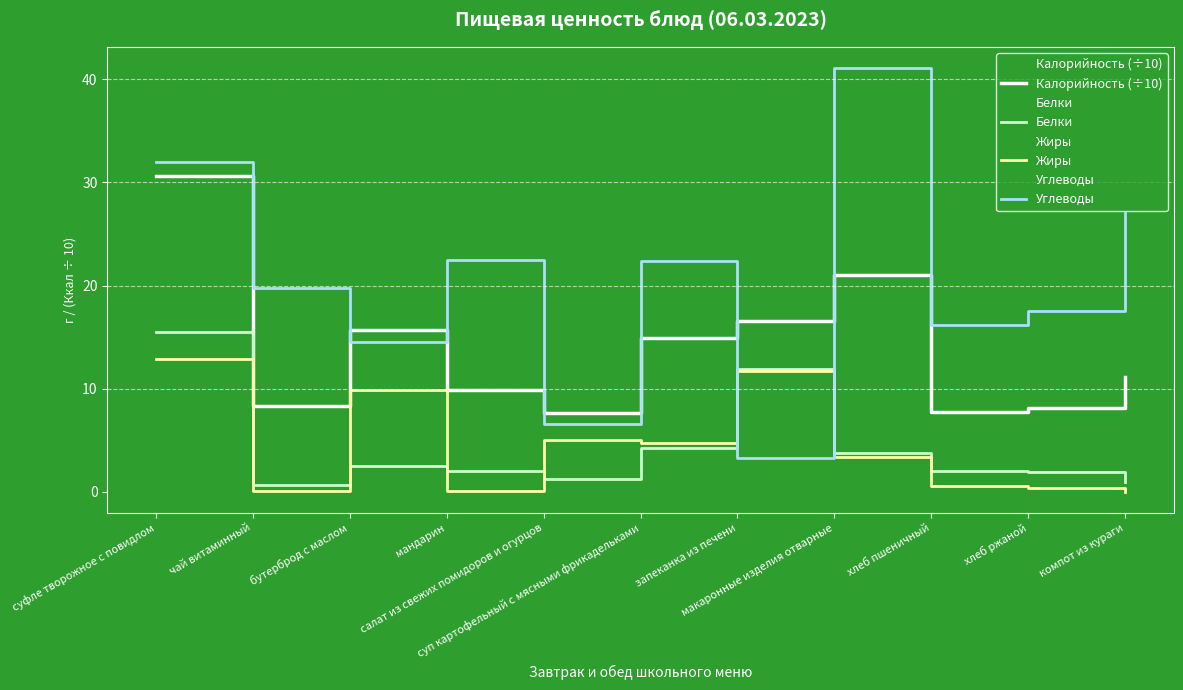

The value of Жиры at суп картофельный с мясными фрикадельками is 4.7. True or false?

True